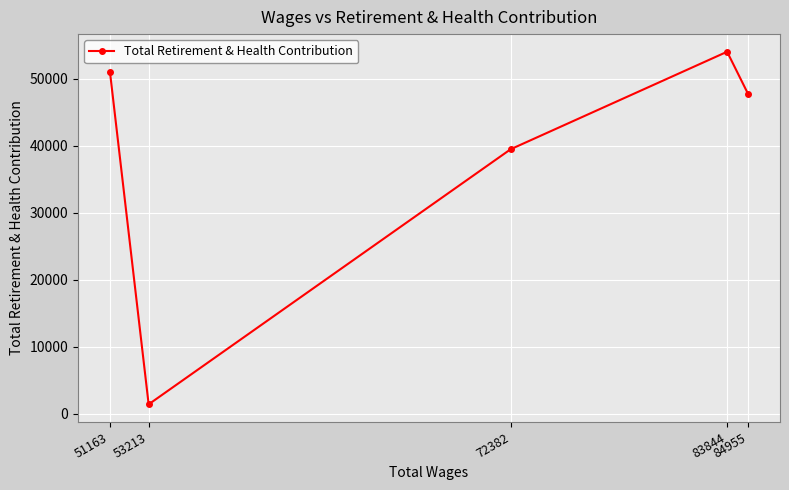

Reading left to right, transcribe all the data shown in this chart.

51163=51012	53213=1423	72382=39458	83844=53995	84955=47699